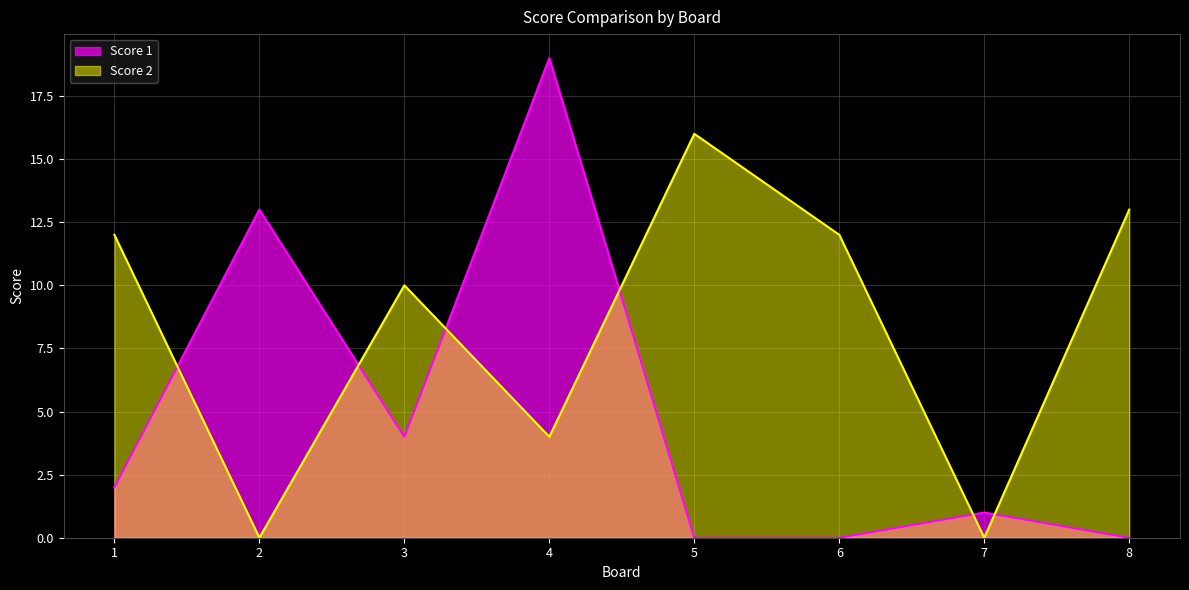

What is the maximum value shown in the chart?

19